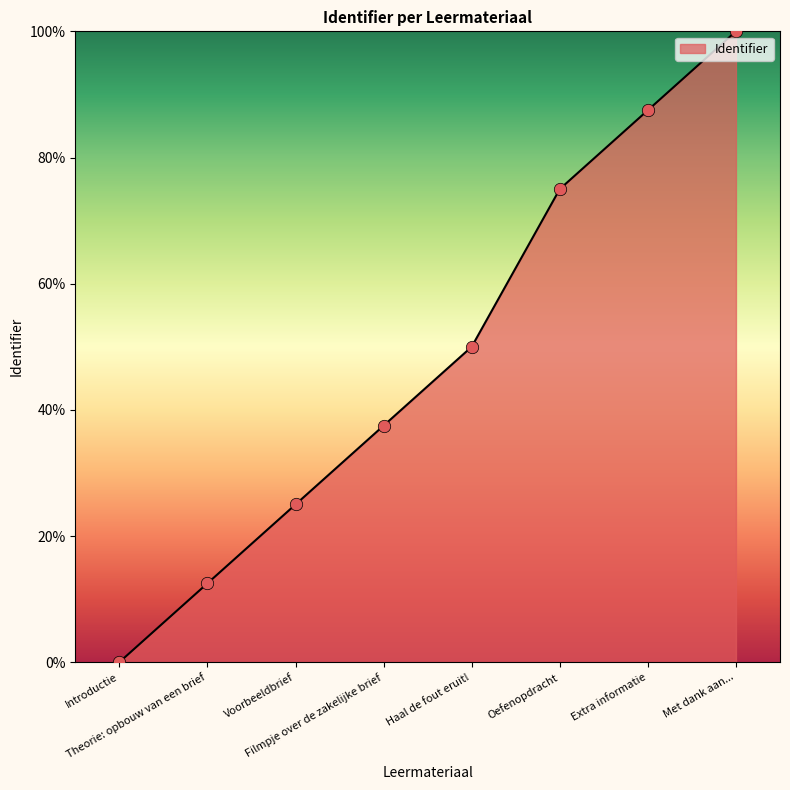

Approximately how many times larger is the value at Filmpje over de zakelijke brief compared to Extra informatie?

0.4